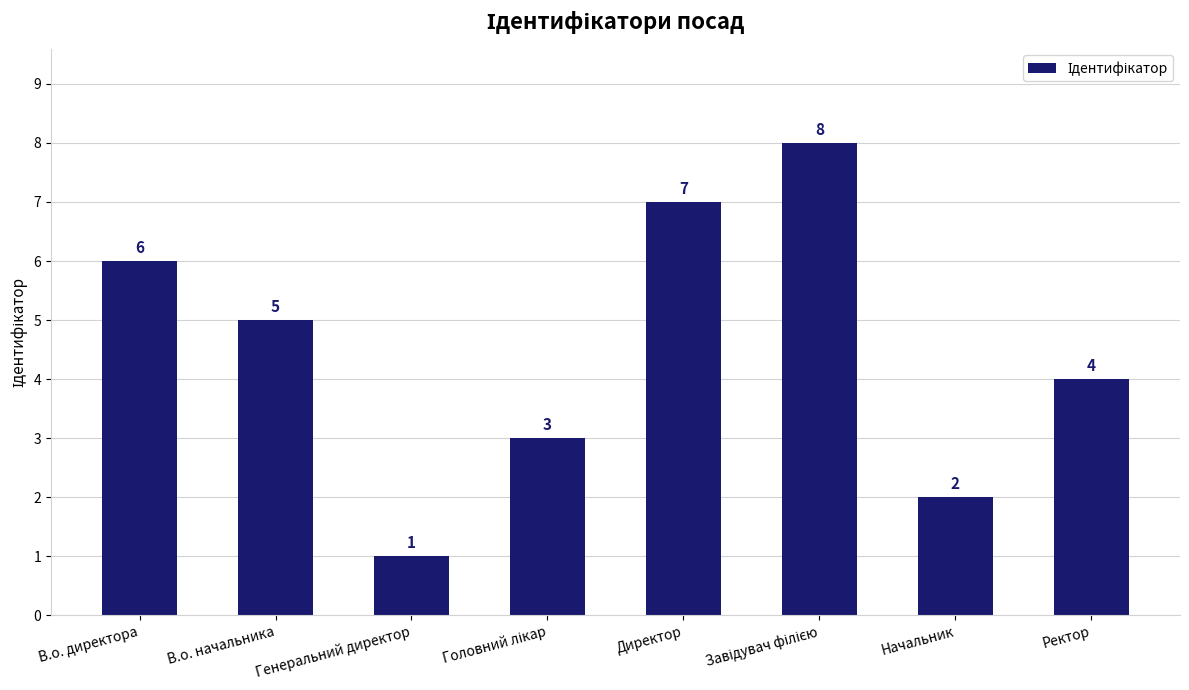

Where is the data nearest to the value 4?

Ректор